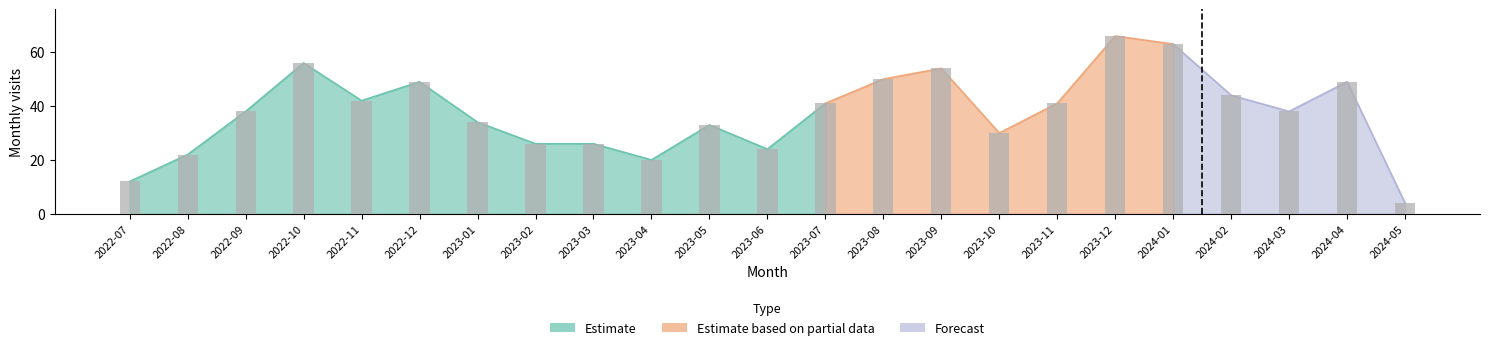

List the labels in order of value, largest first.

2023-12, 2024-01, 2022-10, 2023-09, 2023-08, 2022-12, 2024-04, 2024-02, 2022-11, 2023-07, 2023-11, 2022-09, 2024-03, 2023-01, 2023-05, 2023-10, 2023-02, 2023-03, 2023-06, 2022-08, 2023-04, 2022-07, 2024-05